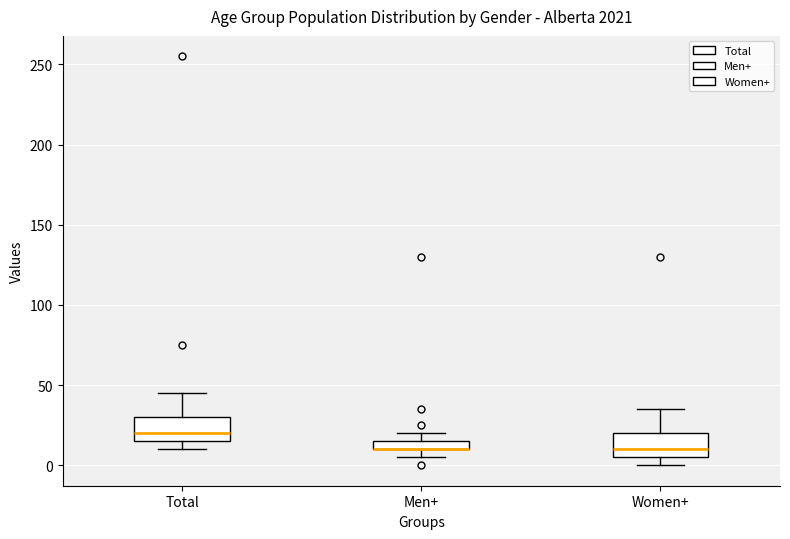

Where is the lower edge of the box for Women+ on the y-axis? The values are not printed on the chart, so give them approximately, as read against the axis.

5